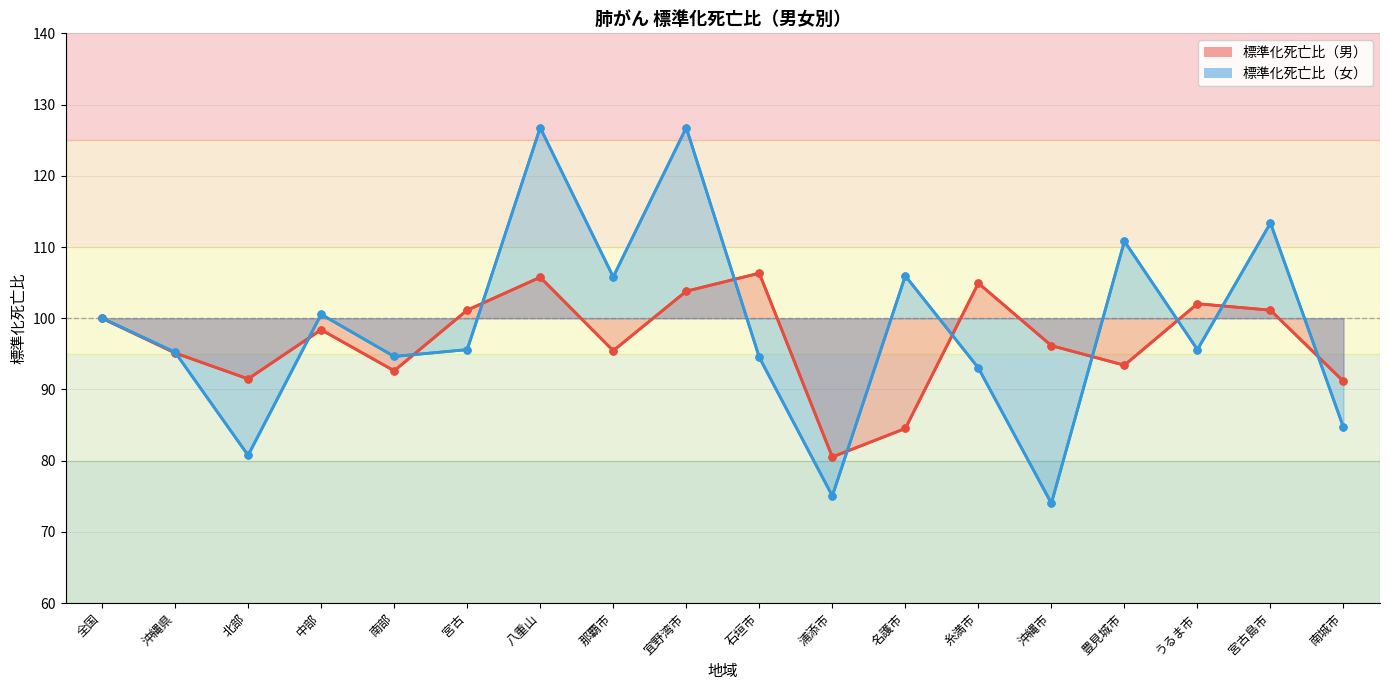

How many intersections are there between 標準化死亡比（男） and 標準化死亡比（女）?

11